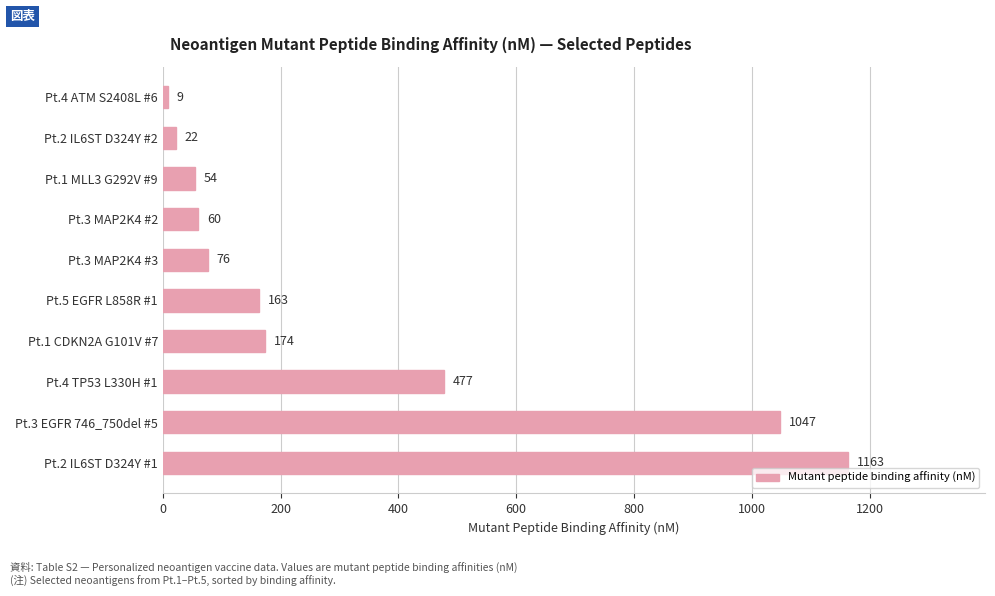

How many distinct data groups are displayed?

1